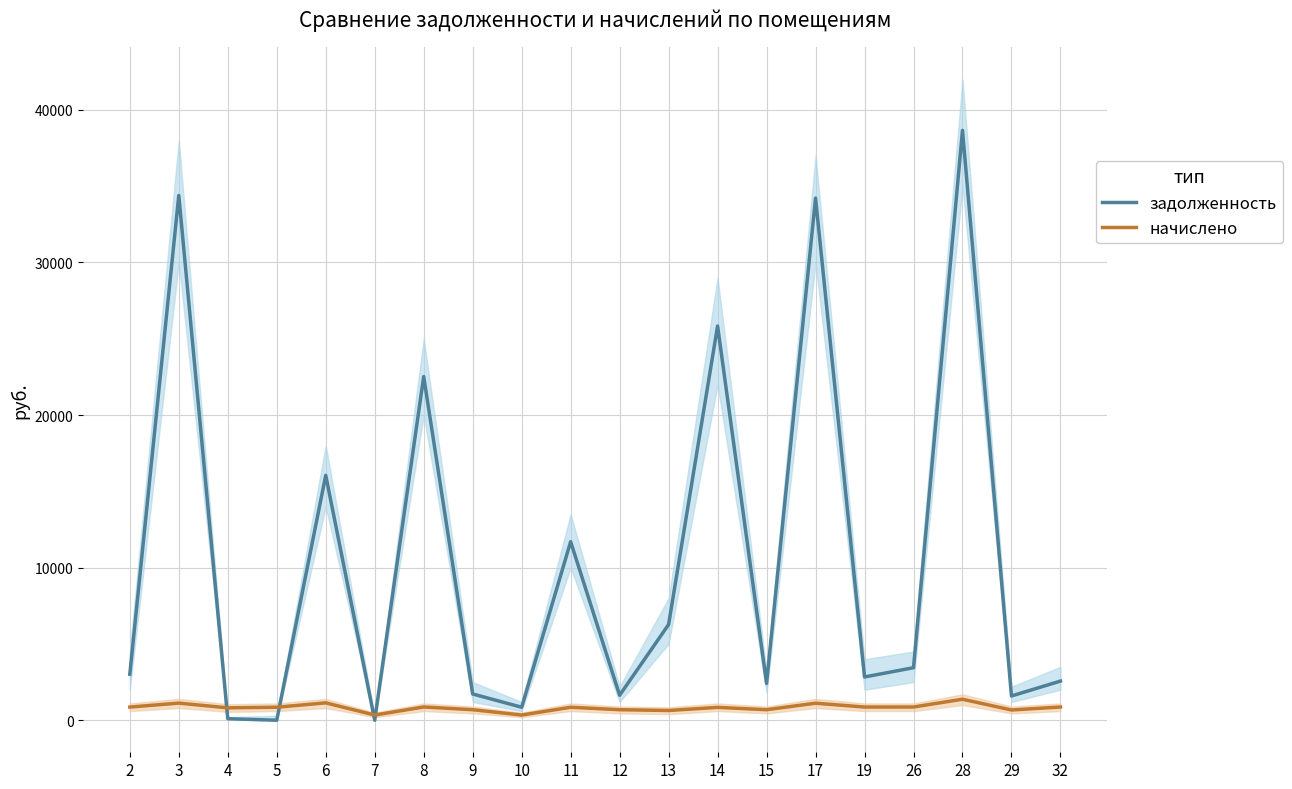

What value does the задолженность series have at 26?

3443.3